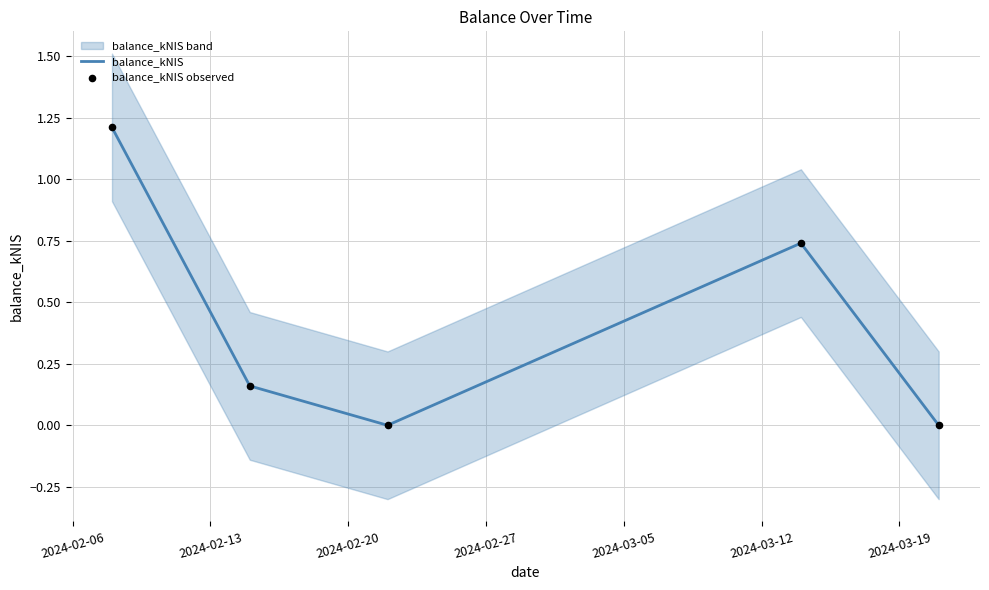

At how many categories does at least one series exceed 1?

1